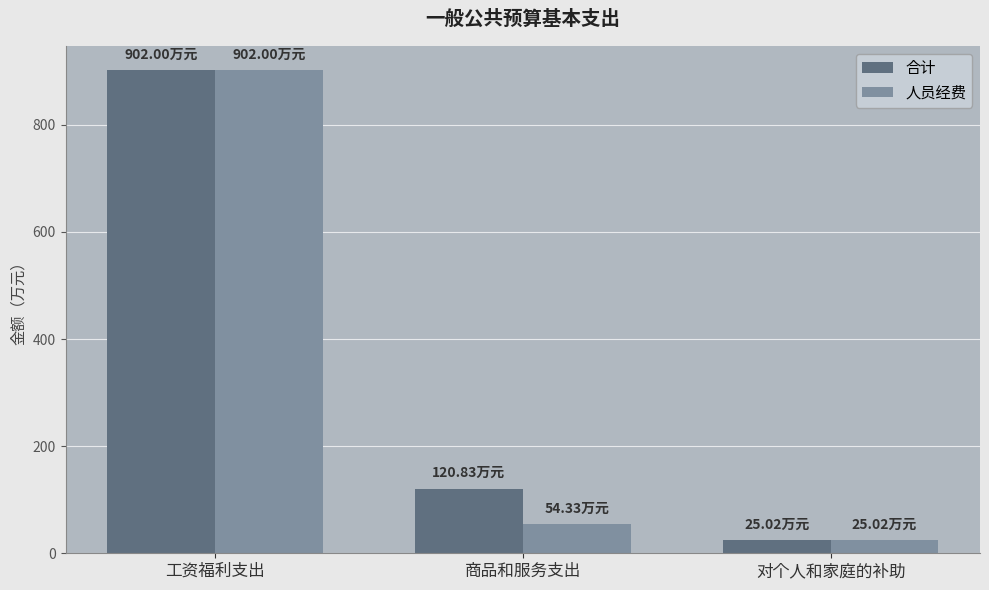

Rank the series by their average value, from highest to lowest.

合计, 人员经费